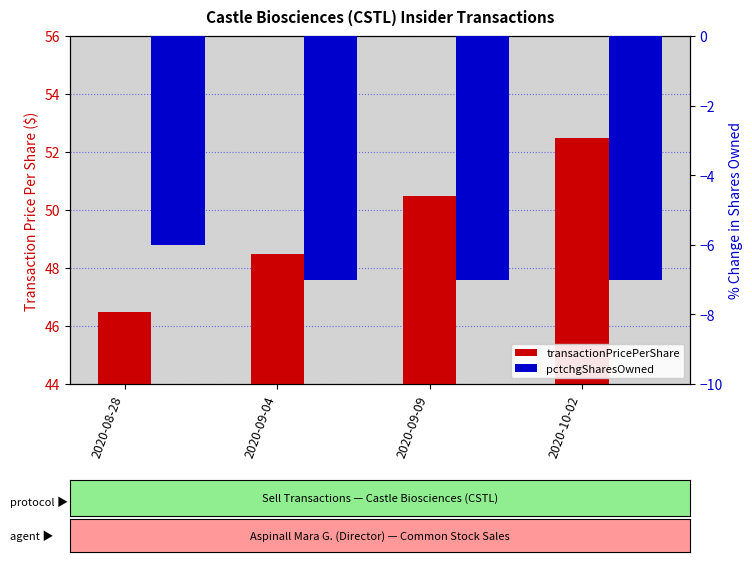

How many bars are there in total?

8